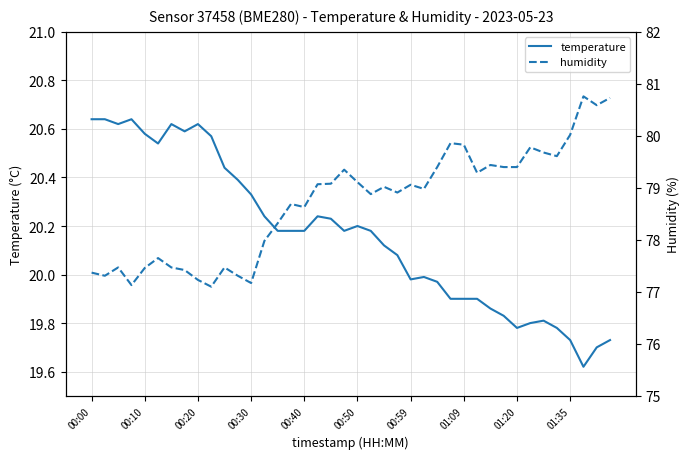

Count the number of categories in the chart.

40